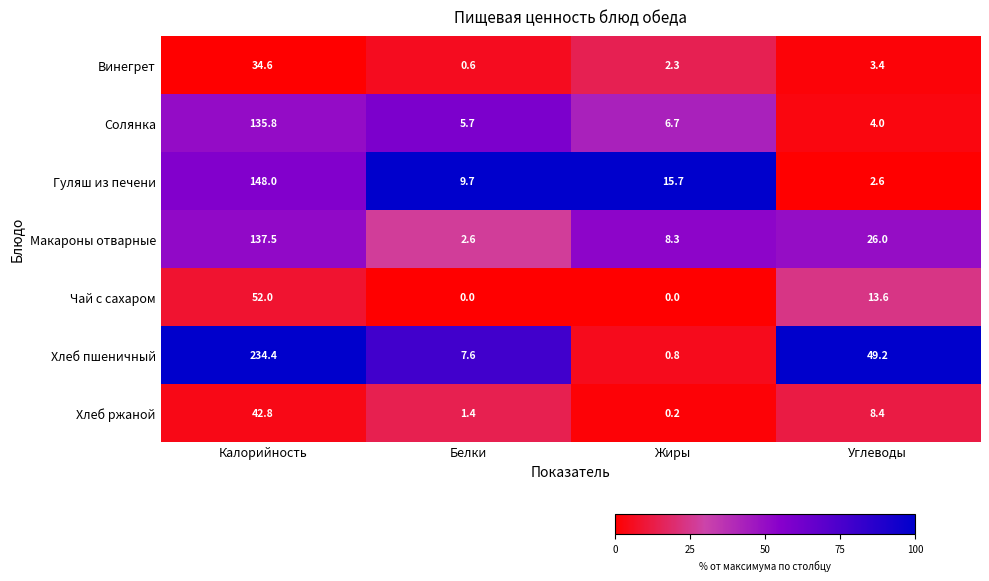

What is the lowest value of the Макароны отварные series?

2.6